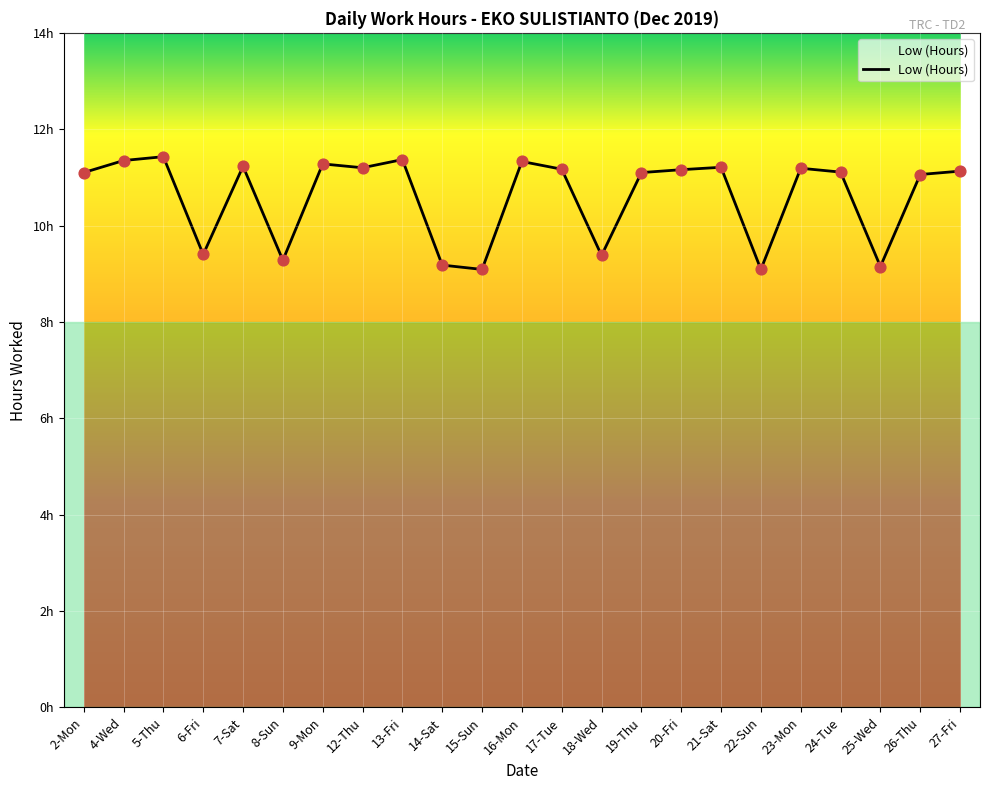

Between 27-Fri and 13-Fri, which is larger?

13-Fri